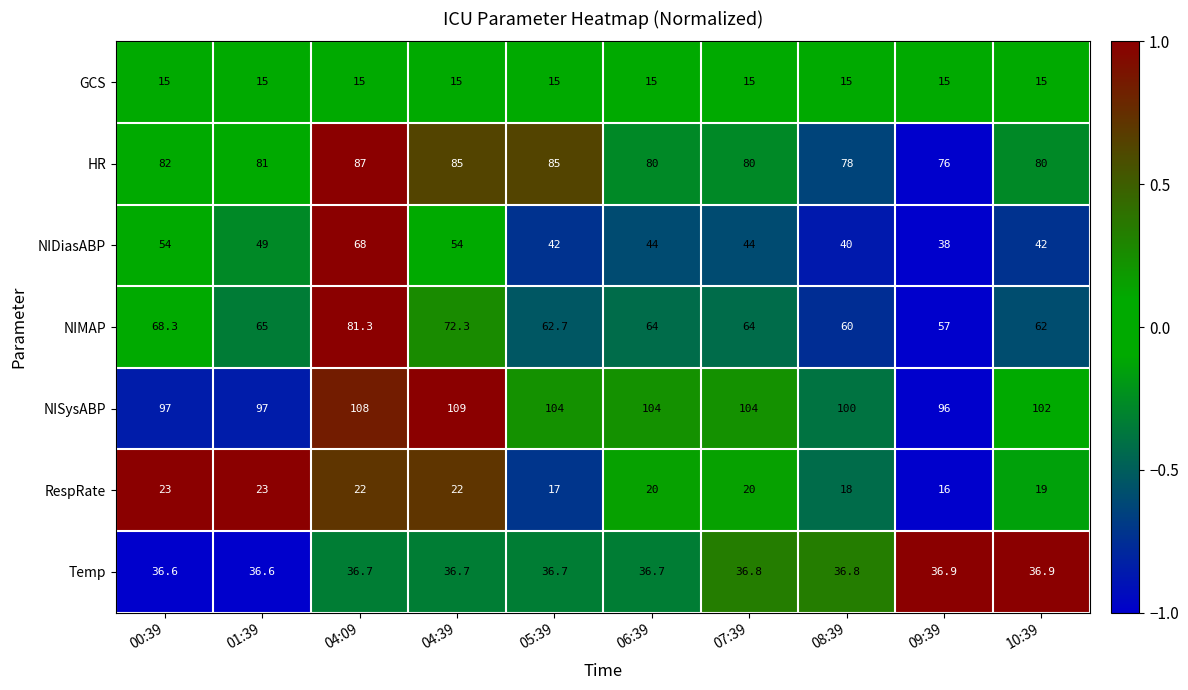

What is the sum of the GCS values at 08:39 and 05:39?

30.0